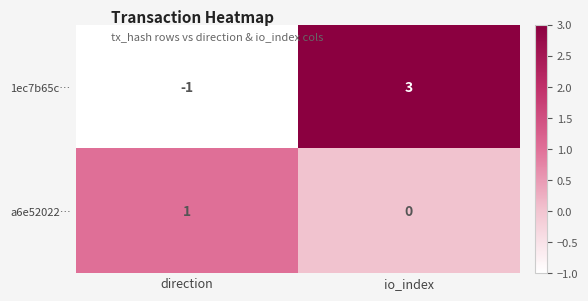

Is it true that a6e52022… equals -1 at io_index?

False